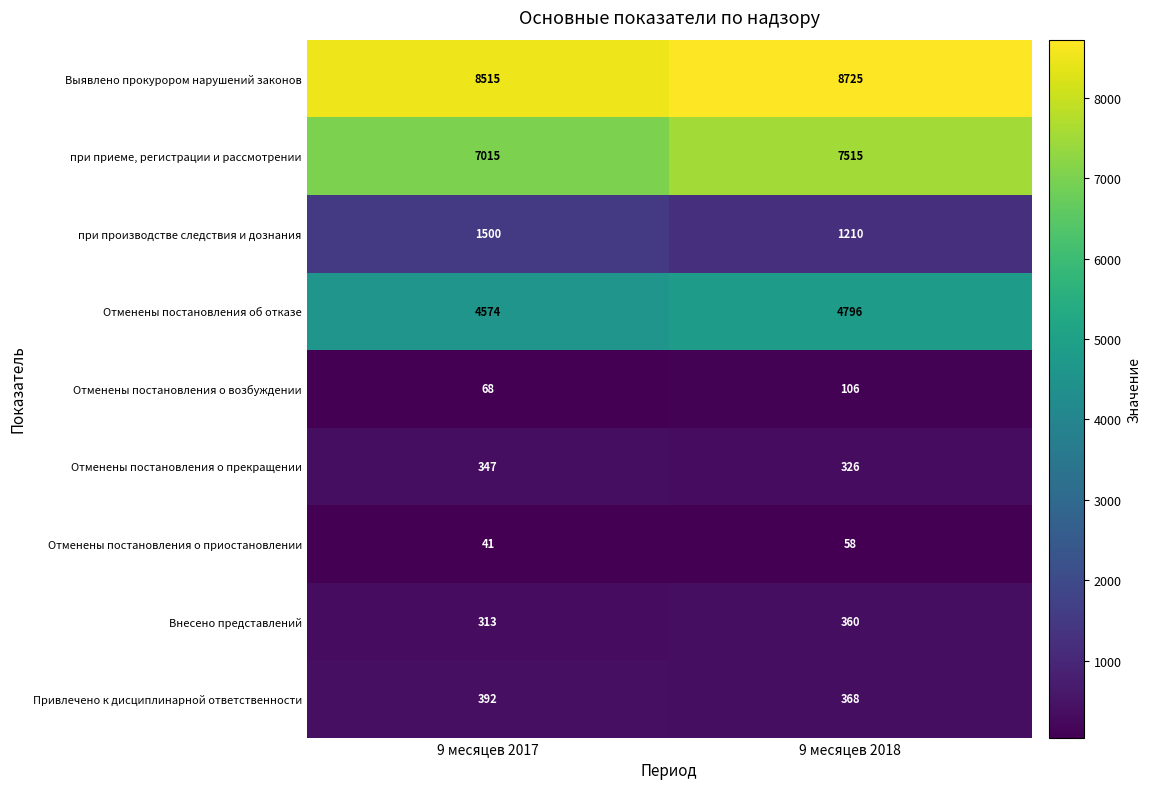

The value of Внесено представлений at 9 месяцев 2018 is 360. True or false?

True